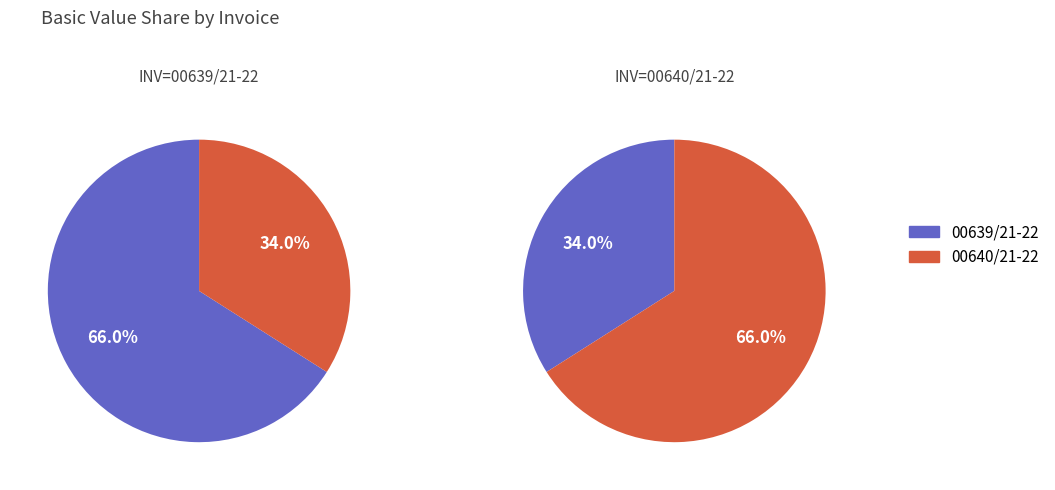

What is the total percentage of 00639/21-22 and 00640/21-22?

100.0%